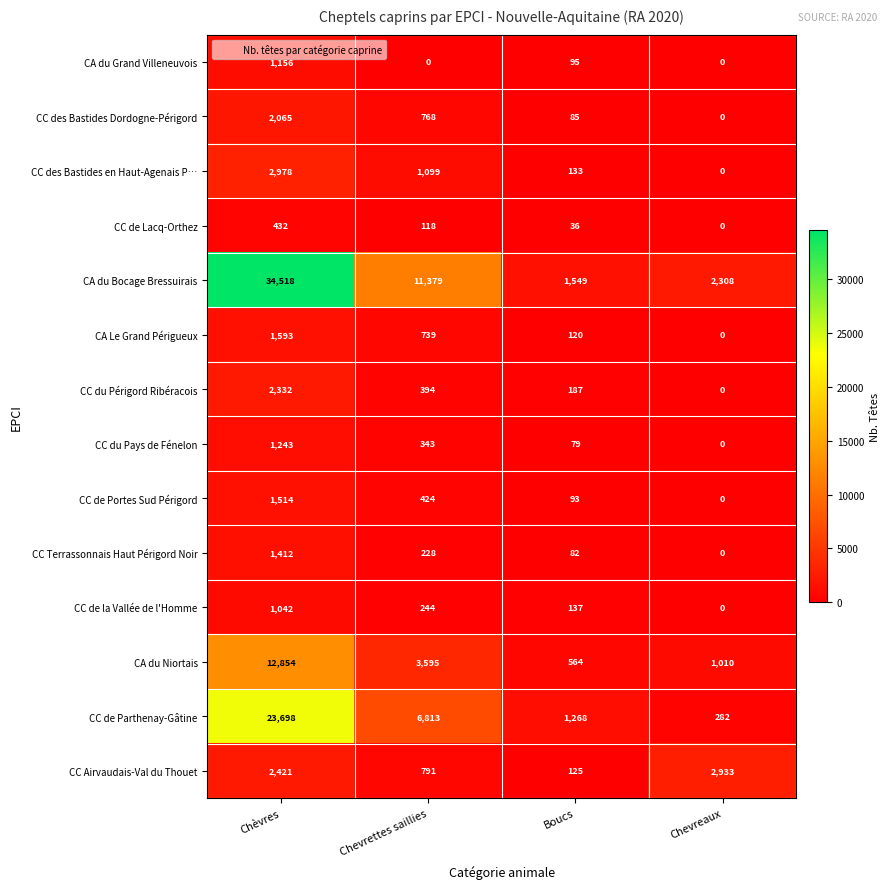

True or false: CC des Bastides Dordogne-Périgord has a value of 0 at Chevreaux.

True